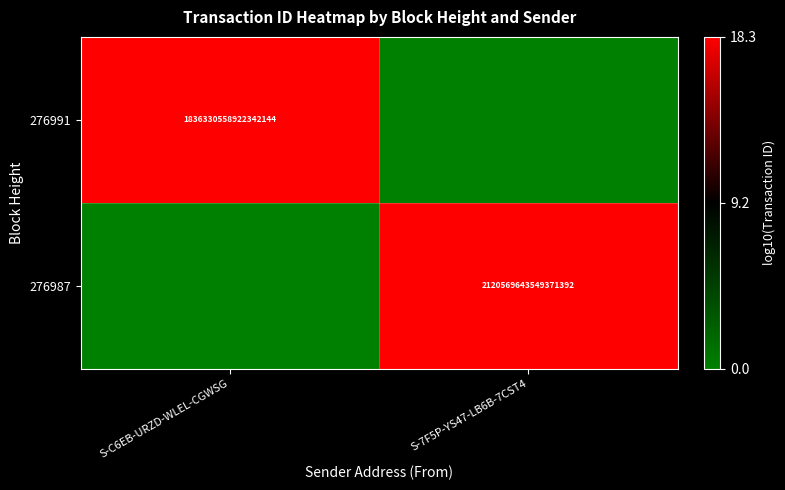

True or false: 276987 has a value of 2120569643549371392 at S-7F5P-YS47-LB6B-7CST4.

True